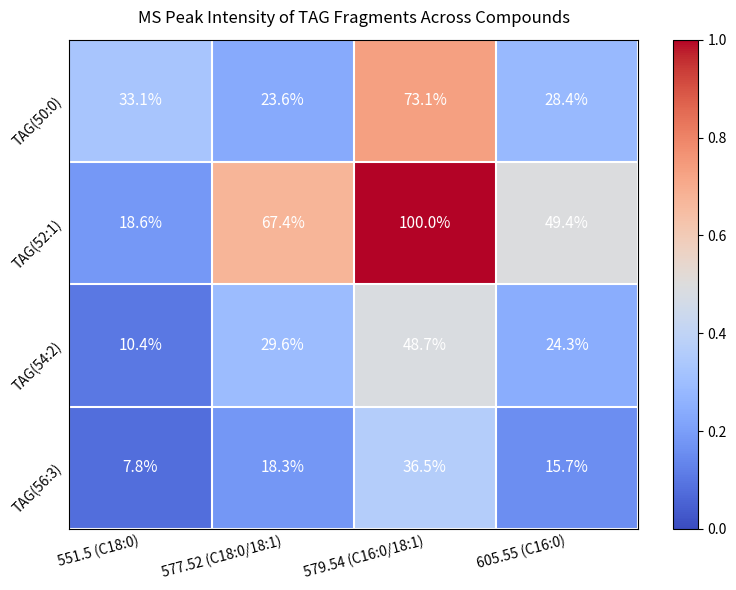

At which category does the chart reach its minimum across all series?

551.5 (C18:0)